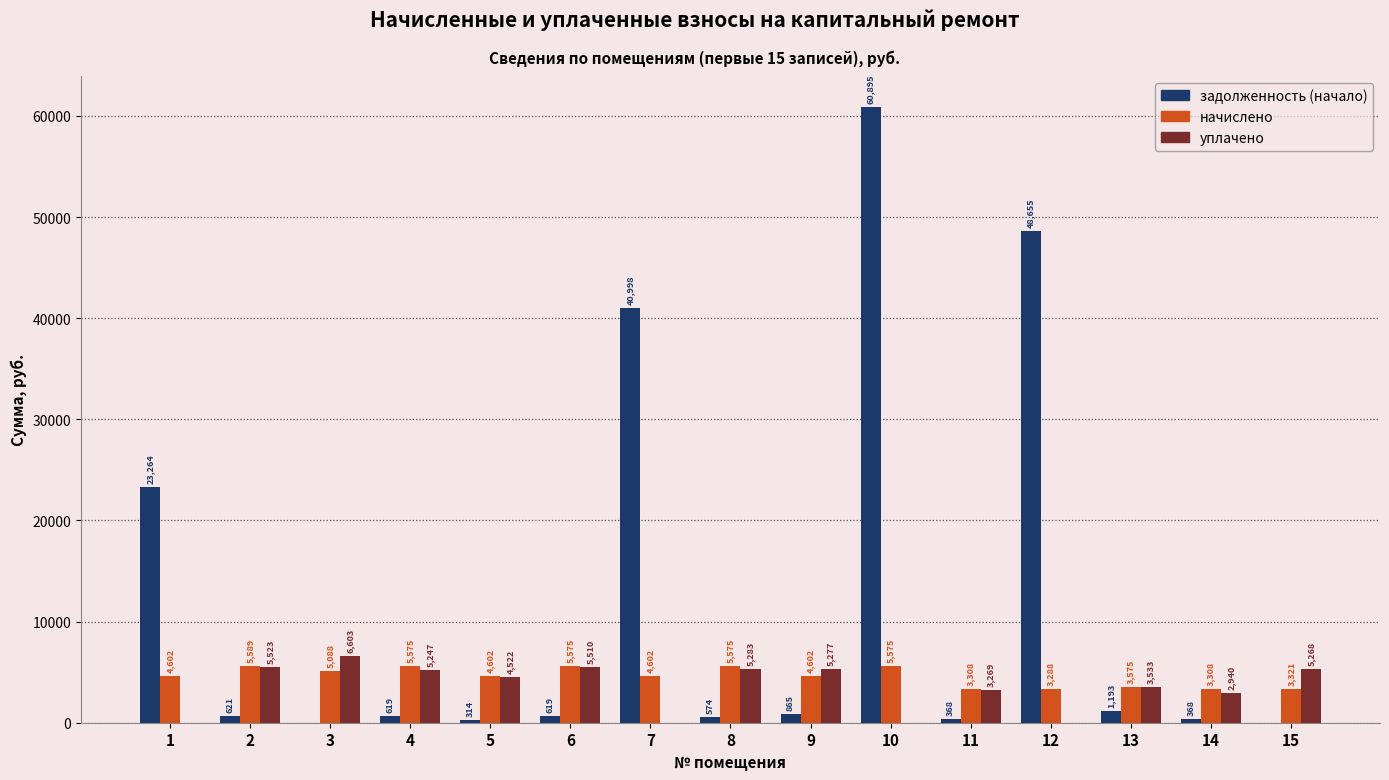

At which label is задолженность (начало) closest to 30447?

1